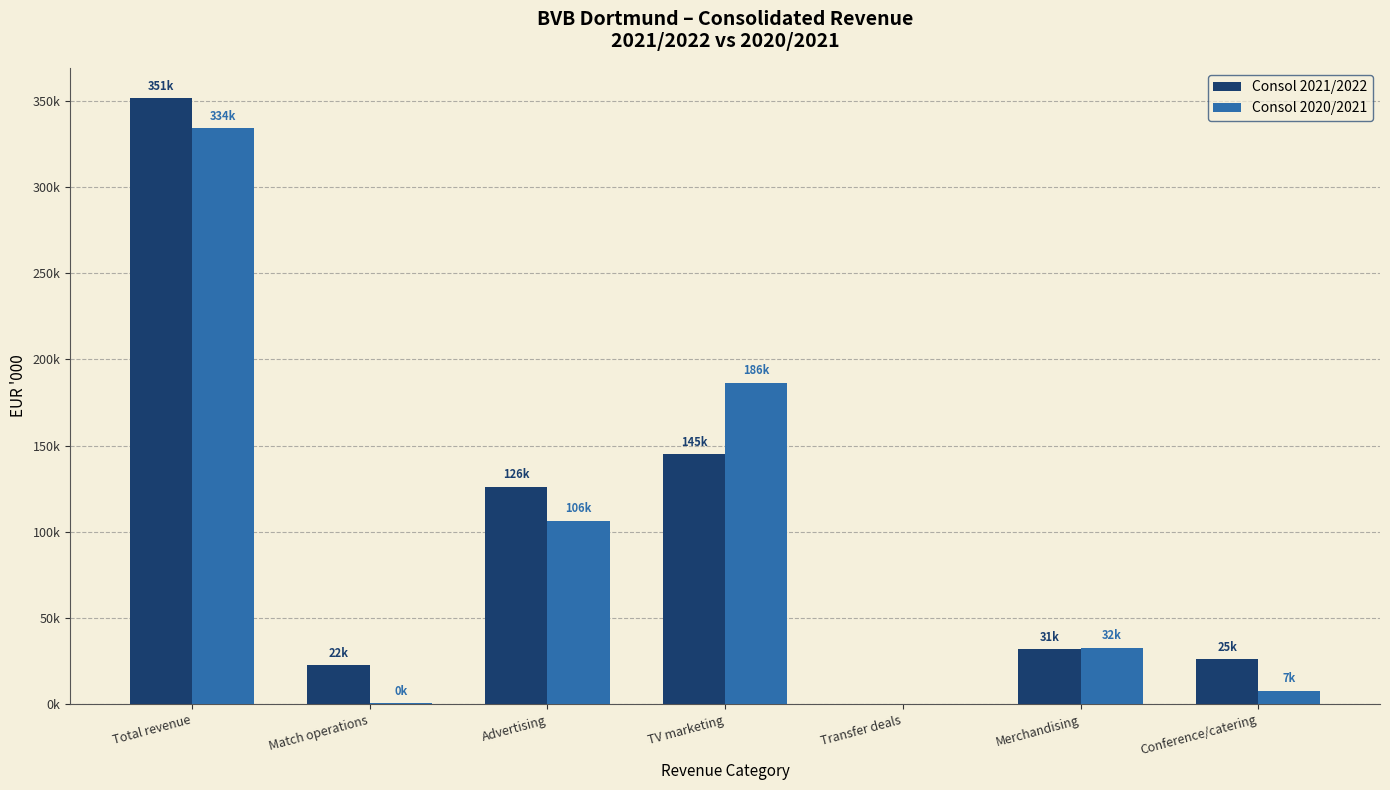

What is the approximate value of Consol 2021/2022 at Advertising, to the nearest 100?

126100